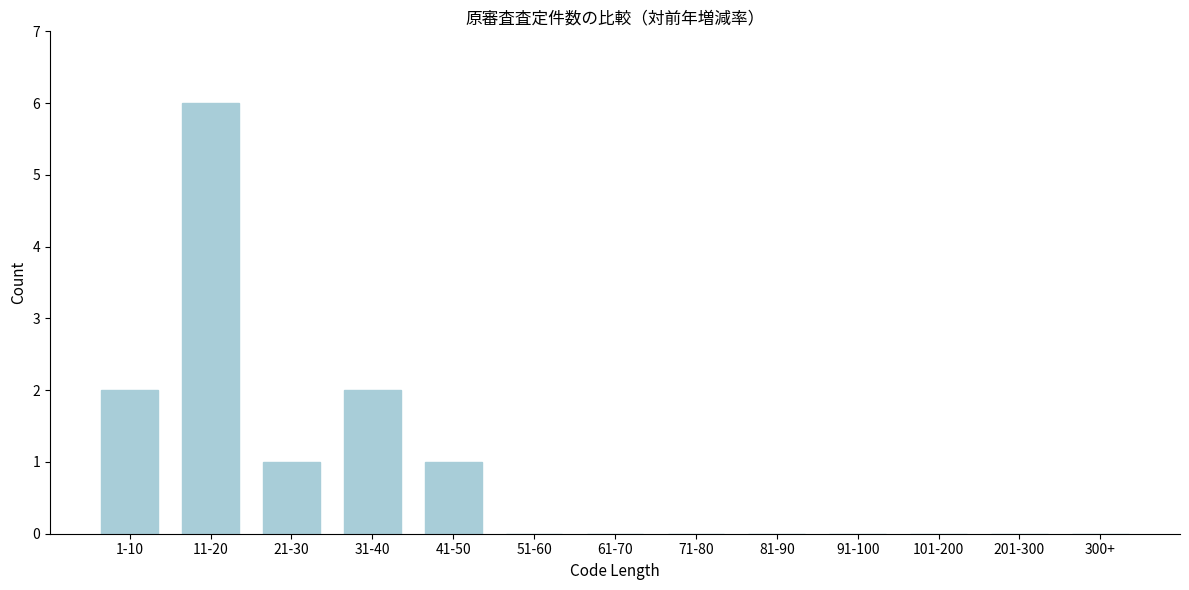

Reading left to right, extract all data points from this chart.

1-10=2	11-20=6	21-30=1	31-40=2	41-50=1	51-60=0	61-70=0	71-80=0	81-90=0	91-100=0	101-200=0	201-300=0	300+=0